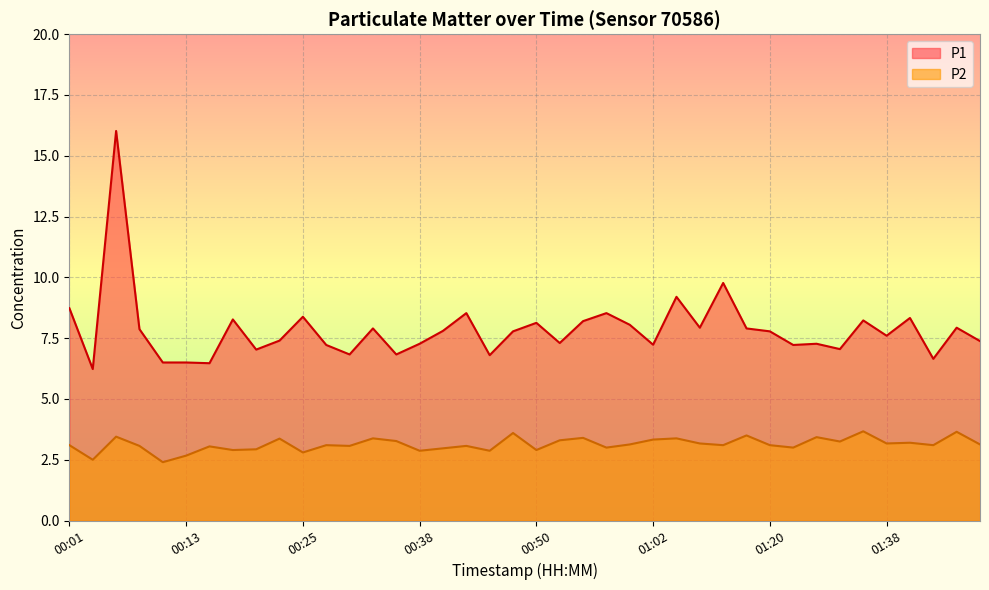

True or false: P1 and P2 cross at least once.

False